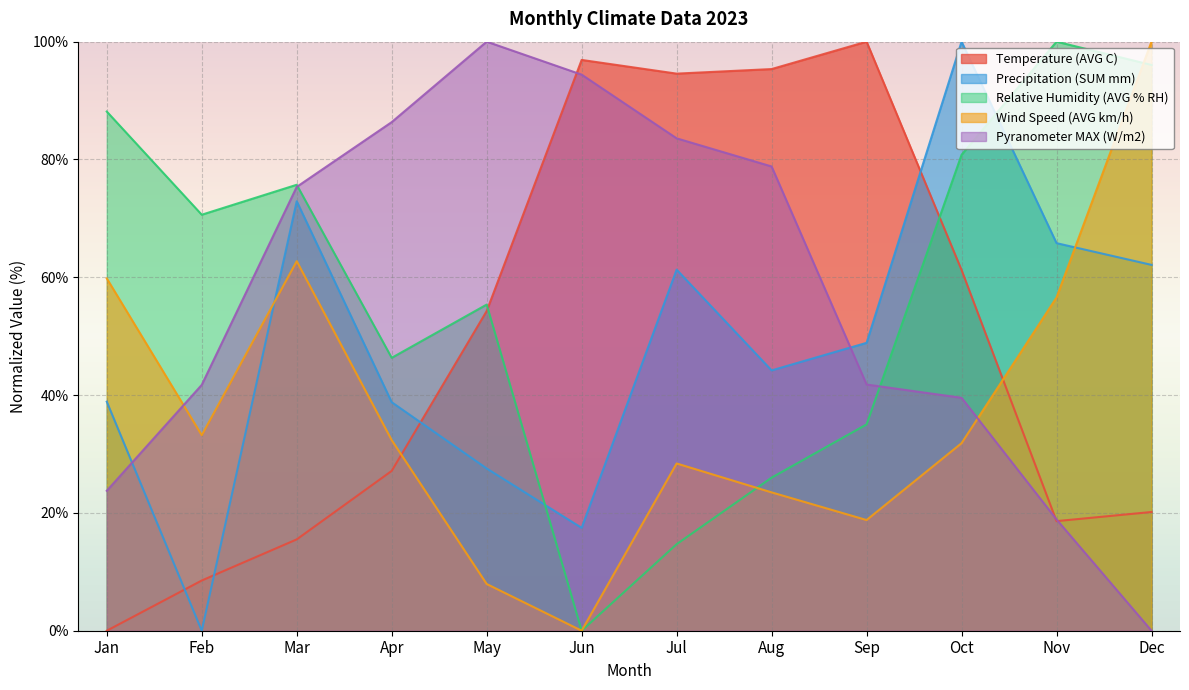

At which category does the chart reach its minimum across all series?

Jan